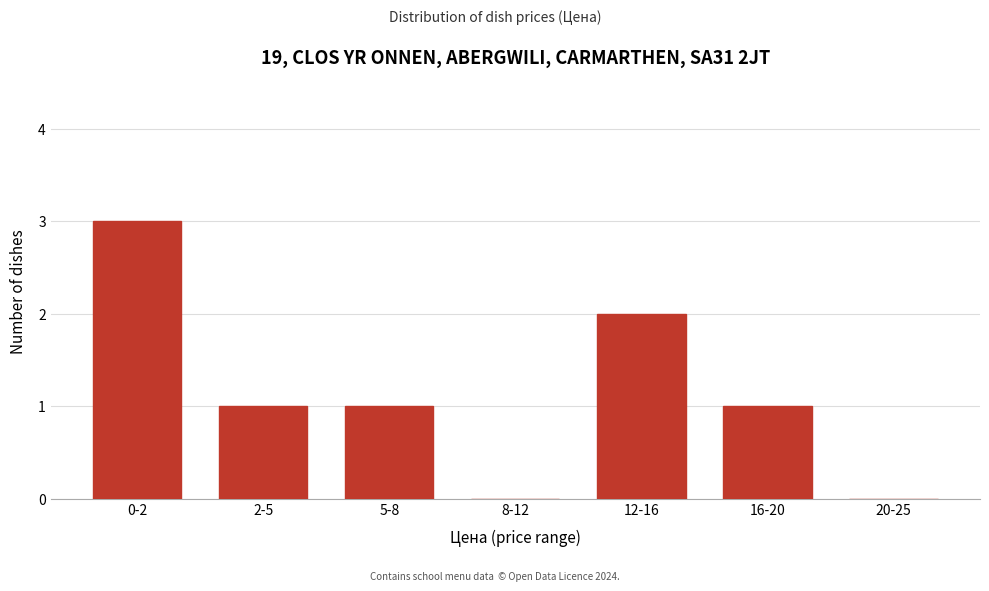

Reading right to left, extract all data points from this chart.

20-25=0	16-20=1	12-16=2	8-12=0	5-8=1	2-5=1	0-2=3